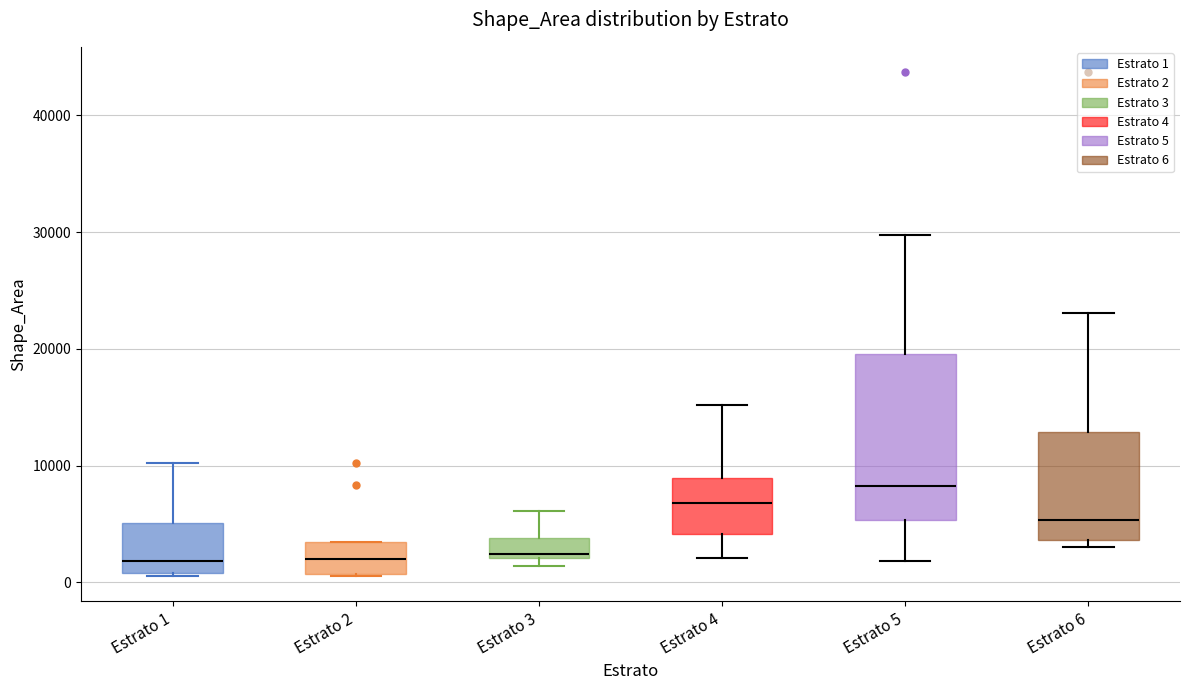

Where is the lower edge of the box for Estrato 4 on the y-axis? The values are not printed on the chart, so give them approximately, as read against the axis.

4000